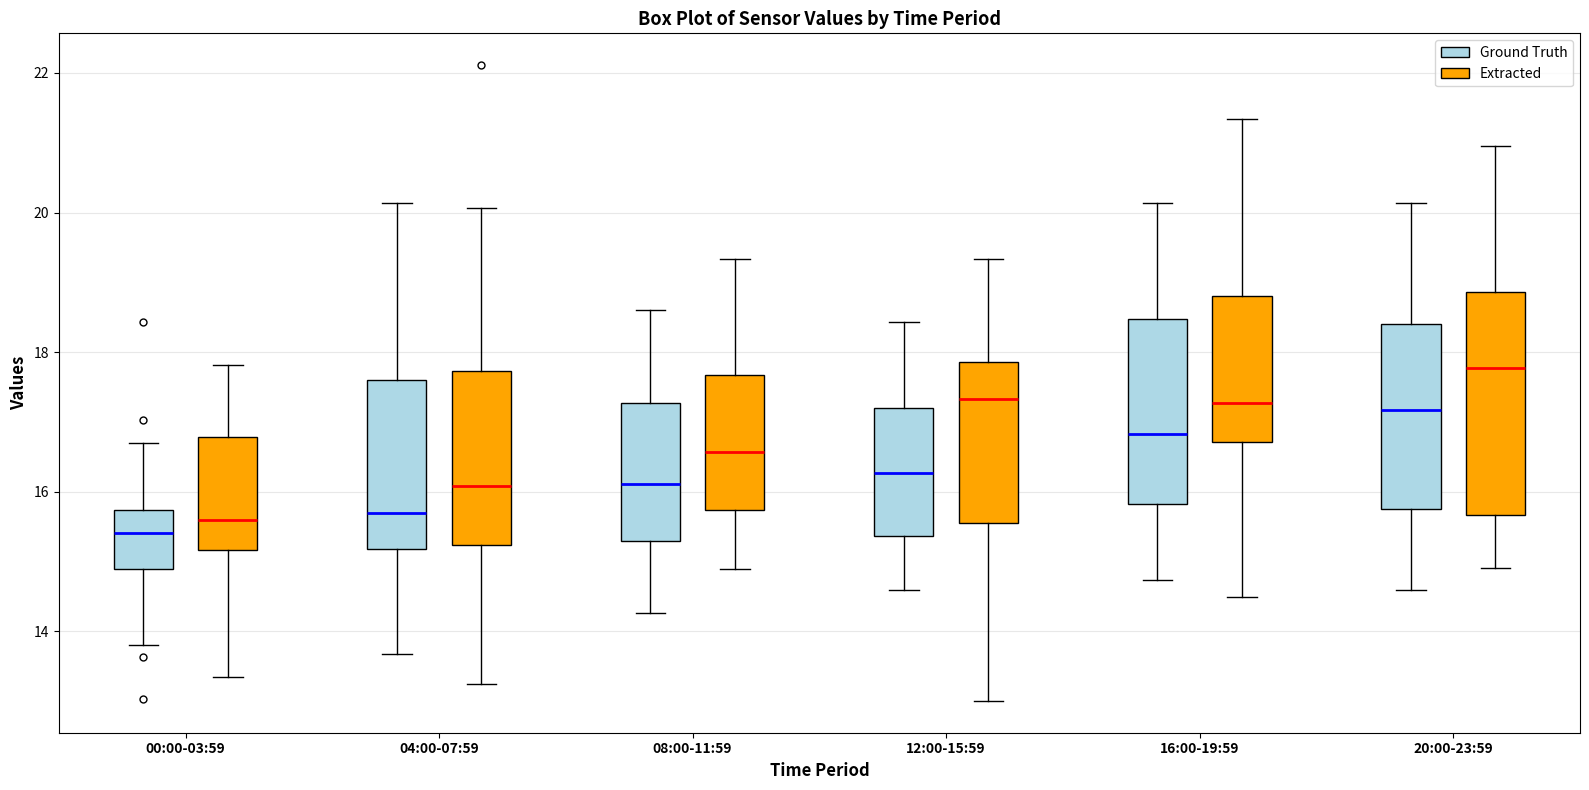

Reading left to right, transcribe this box plot: for each box, give where its median line is, the range the box spans, and where its two whiskers end, as read against the y-axis. The values are not printed on the chart, so give them approximately, as read against the axis.

00:00-03:59 (Ground Truth): median 15.4, box 15.0 to 15.8, whiskers 13.8 to 16.8
00:00-03:59 (Extracted): median 15.6, box 15.2 to 16.8, whiskers 13.4 to 17.8
04:00-07:59 (Ground Truth): median 15.8, box 15.2 to 17.6, whiskers 13.6 to 20.2
04:00-07:59 (Extracted): median 16.0, box 15.2 to 17.8, whiskers 13.2 to 20.0
08:00-11:59 (Ground Truth): median 16.2, box 15.2 to 17.2, whiskers 14.2 to 18.6
08:00-11:59 (Extracted): median 16.6, box 15.8 to 17.6, whiskers 14.8 to 19.4
12:00-15:59 (Ground Truth): median 16.2, box 15.4 to 17.2, whiskers 14.6 to 18.4
12:00-15:59 (Extracted): median 17.4, box 15.6 to 17.8, whiskers 13.0 to 19.4
16:00-19:59 (Ground Truth): median 16.8, box 15.8 to 18.4, whiskers 14.8 to 20.2
16:00-19:59 (Extracted): median 17.2, box 16.8 to 18.8, whiskers 14.4 to 21.4
20:00-23:59 (Ground Truth): median 17.2, box 15.8 to 18.4, whiskers 14.6 to 20.2
20:00-23:59 (Extracted): median 17.8, box 15.6 to 18.8, whiskers 15.0 to 21.0